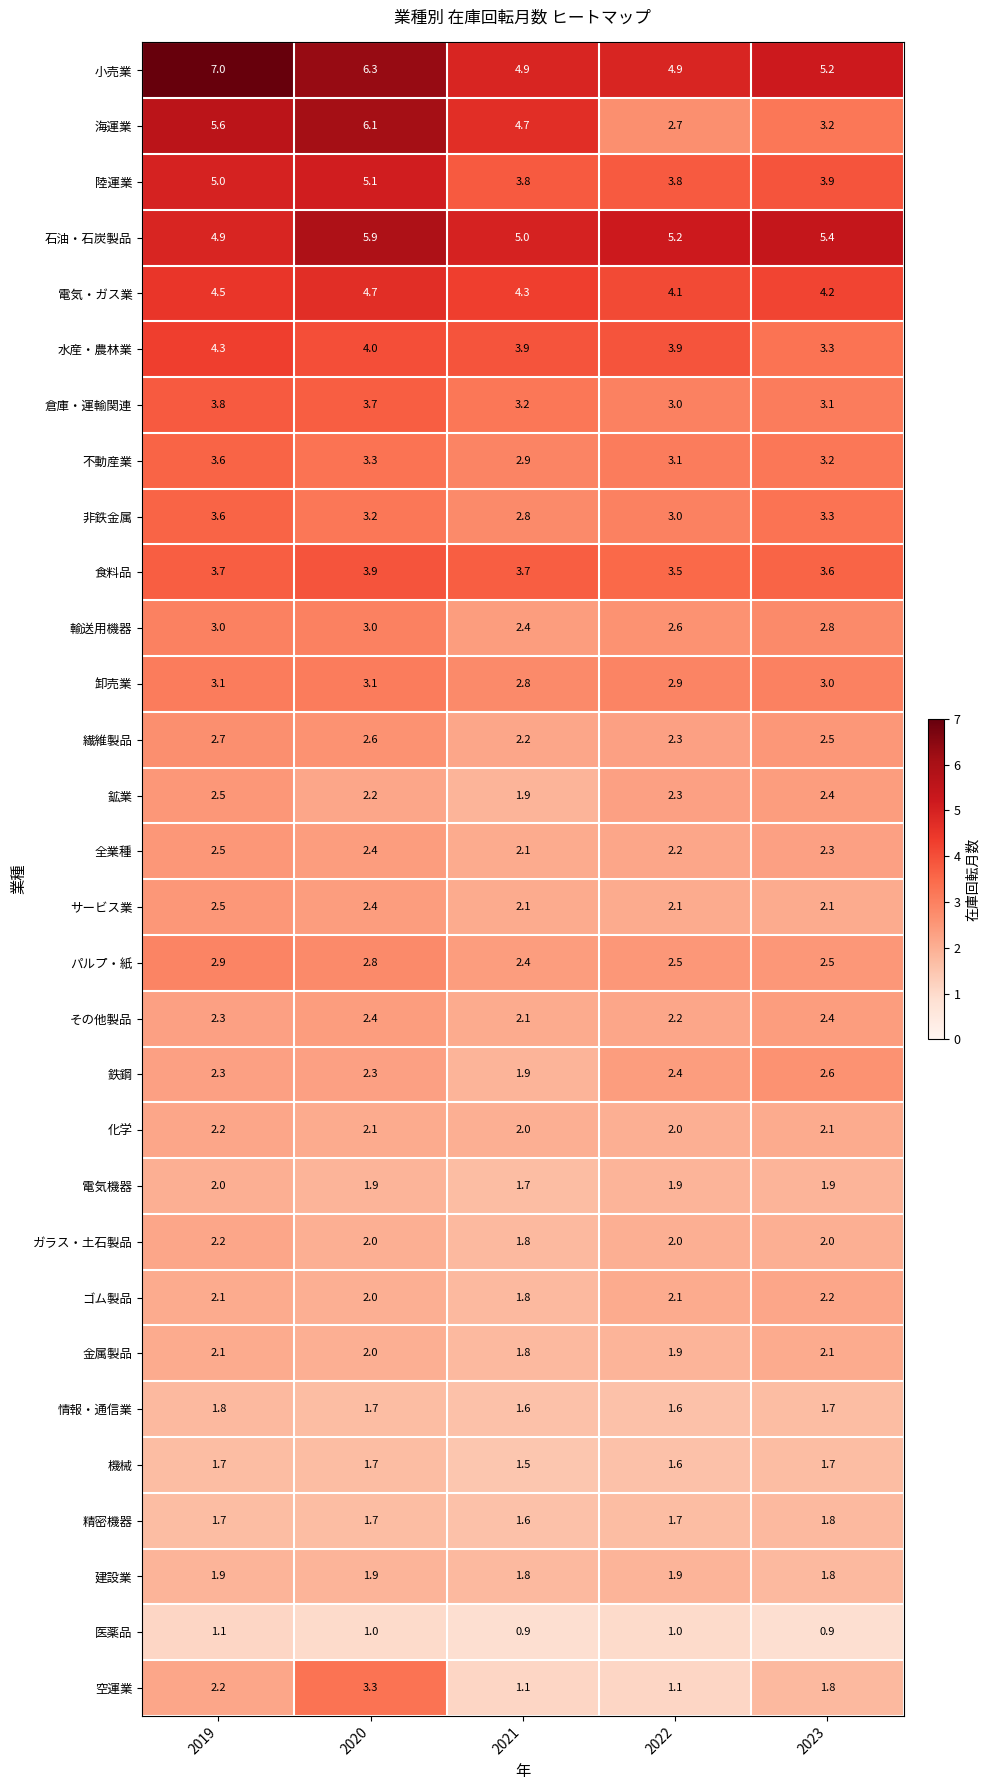

What is the difference between the maximum and second lowest values in the 輸送用機器 series?

0.4